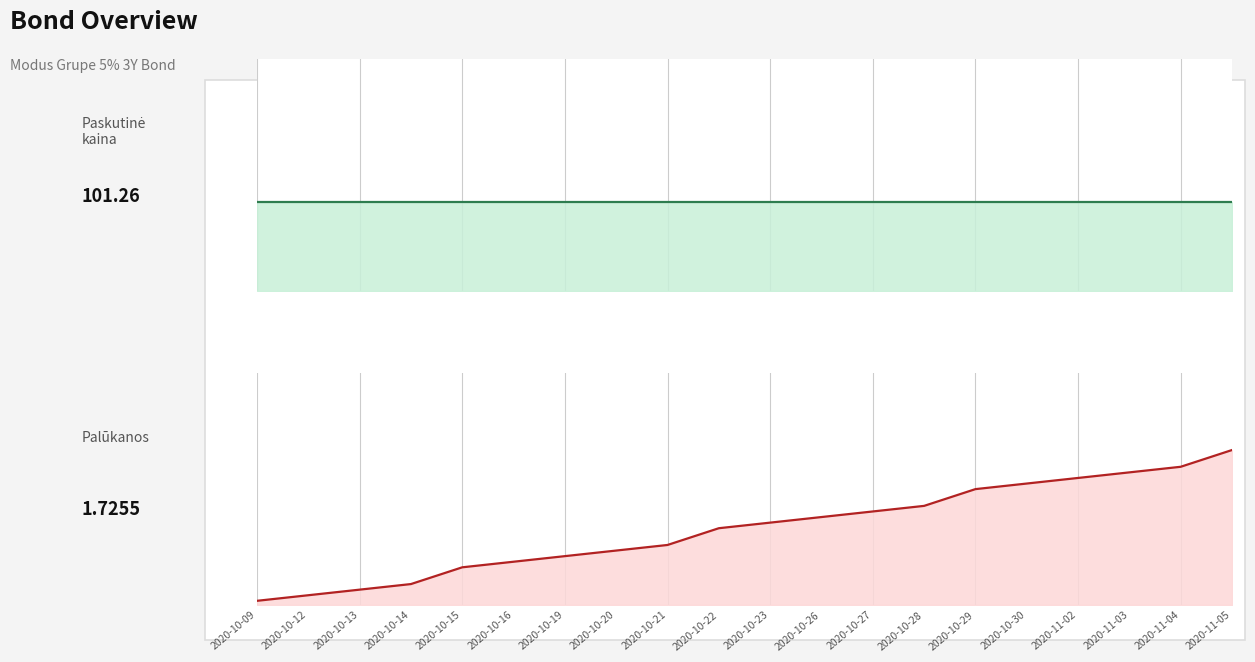

Between 2020-10-12 and 2020-10-13, which series saw the biggest shift?

Palukanos